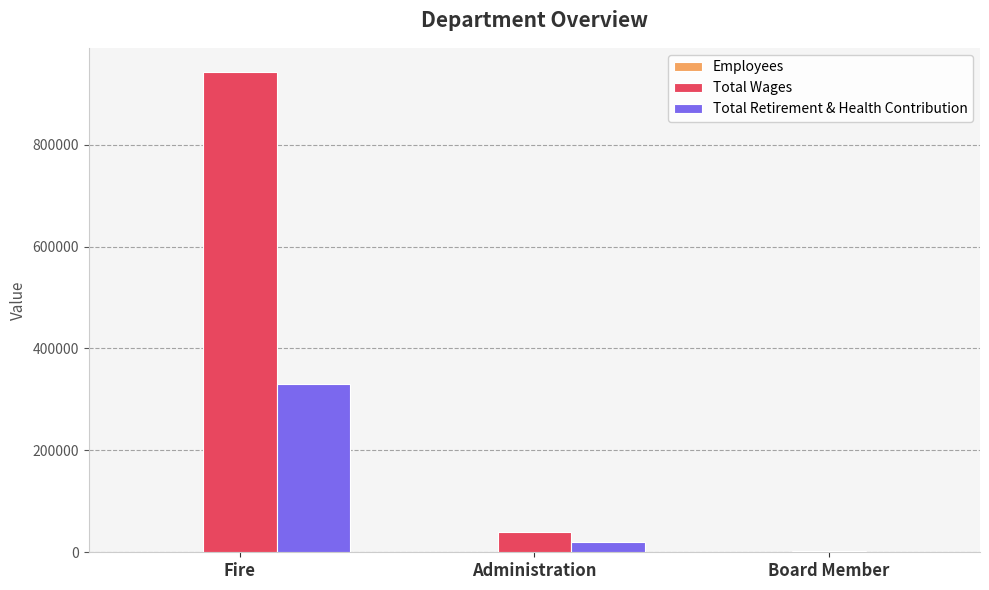

Which category has the highest value across all series?

Fire